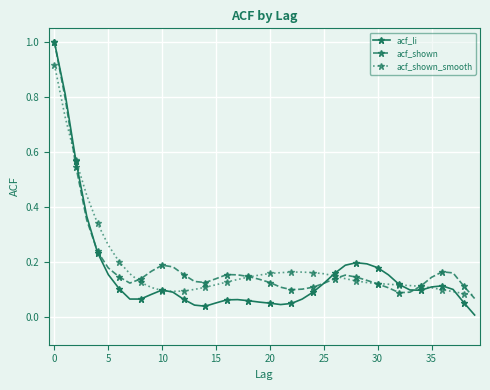

Which series has the largest range (max minus min)?

acf_li